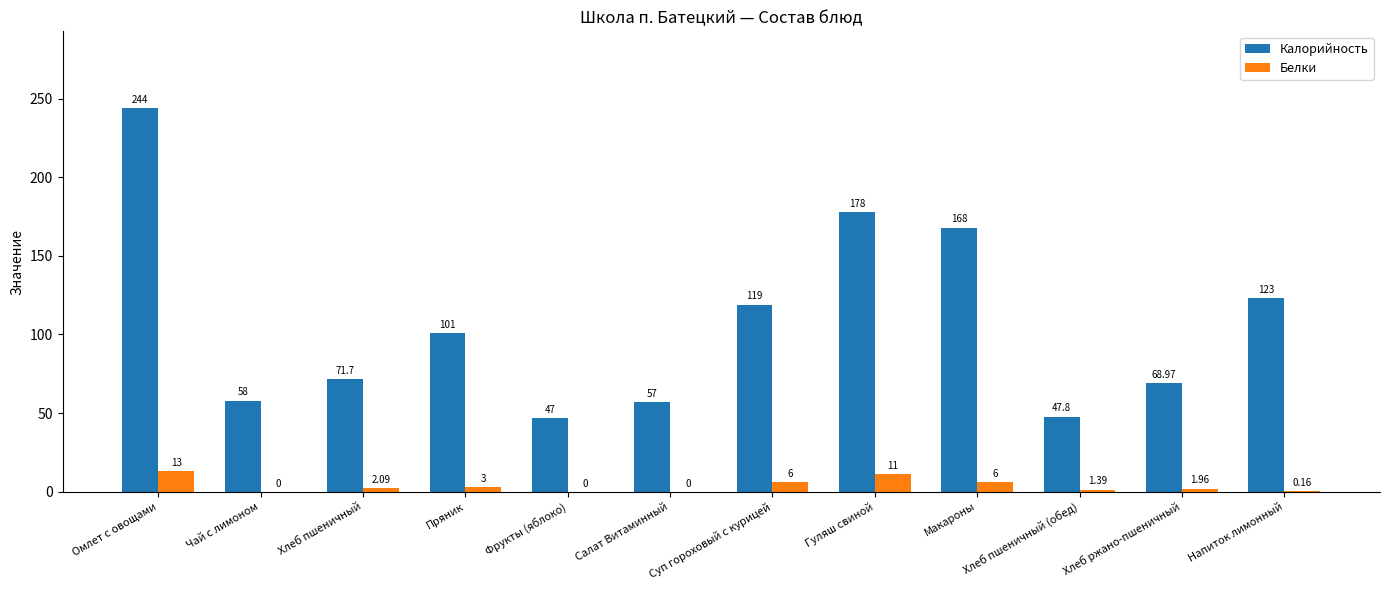

At which category is the sum across all series the highest?

Омлет с овощами